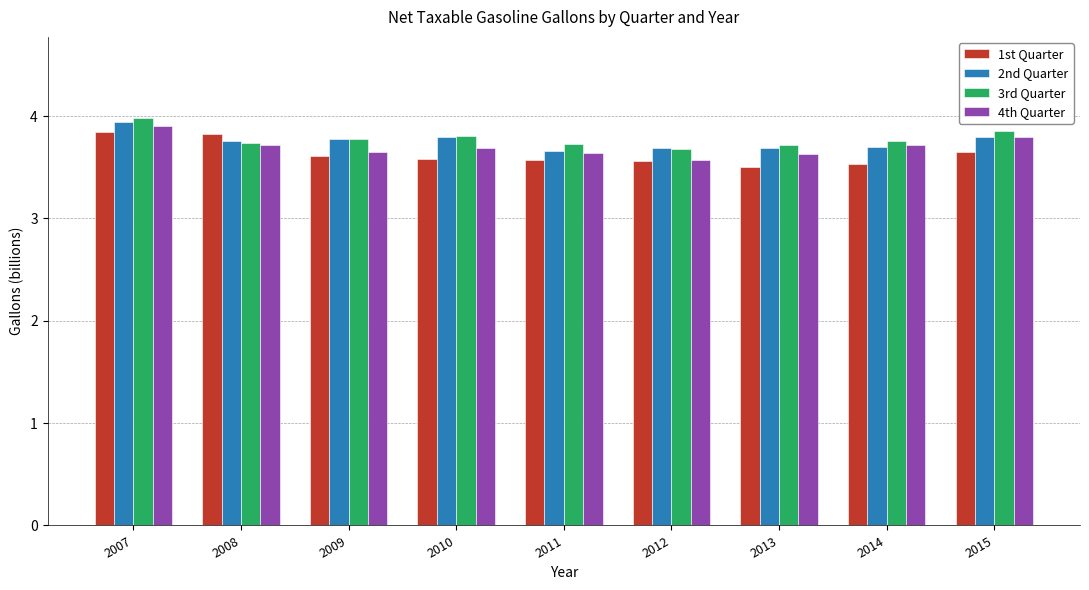

Which category has the highest value in the 4th Quarter series?

2007